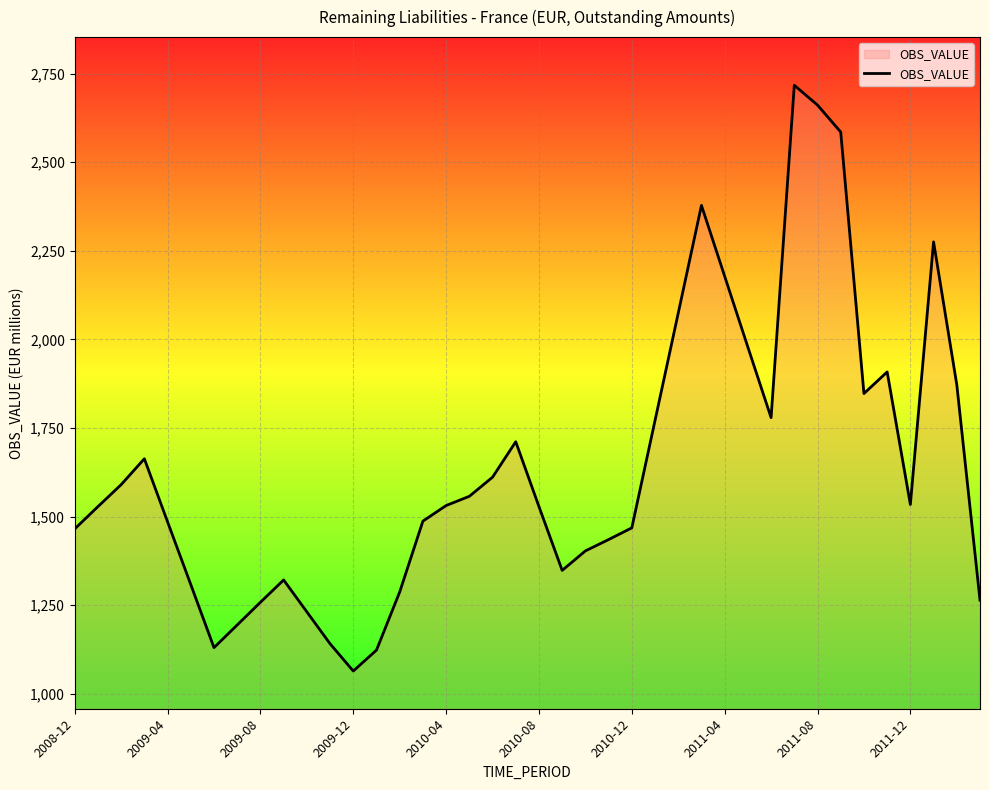

What is the smallest value displayed?

1064